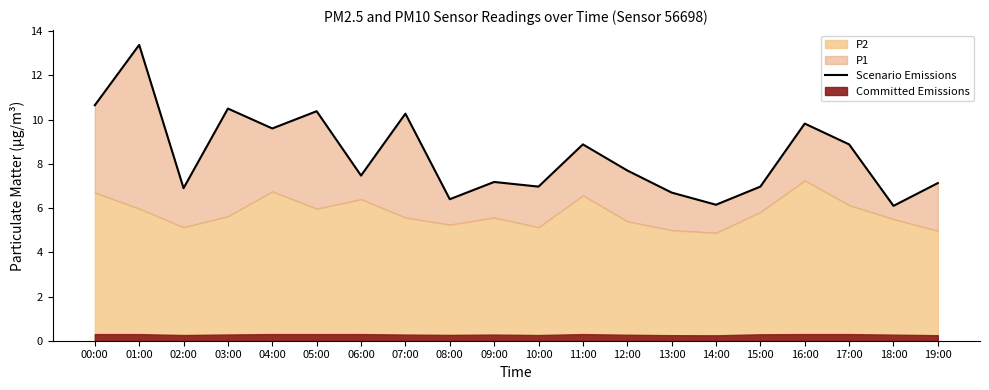

What position from the right is 08:00?

12